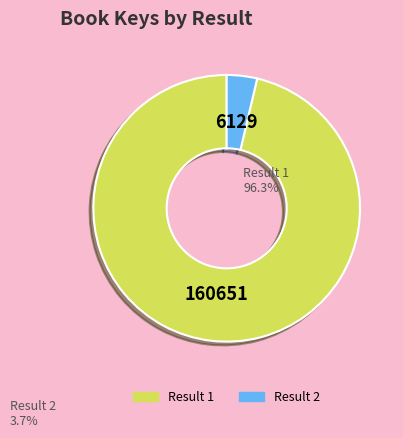

What is the largest slice in the pie chart?

Result 1